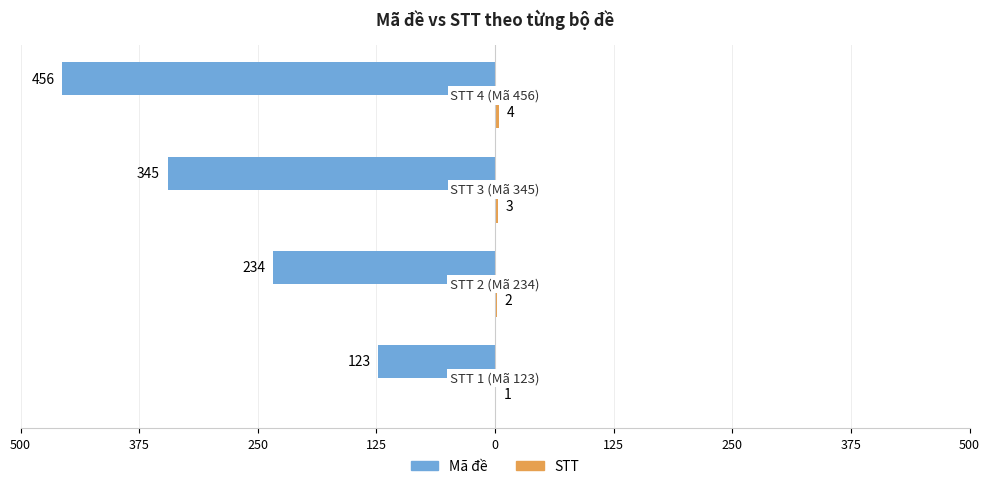

How many bars are there in each group?

2